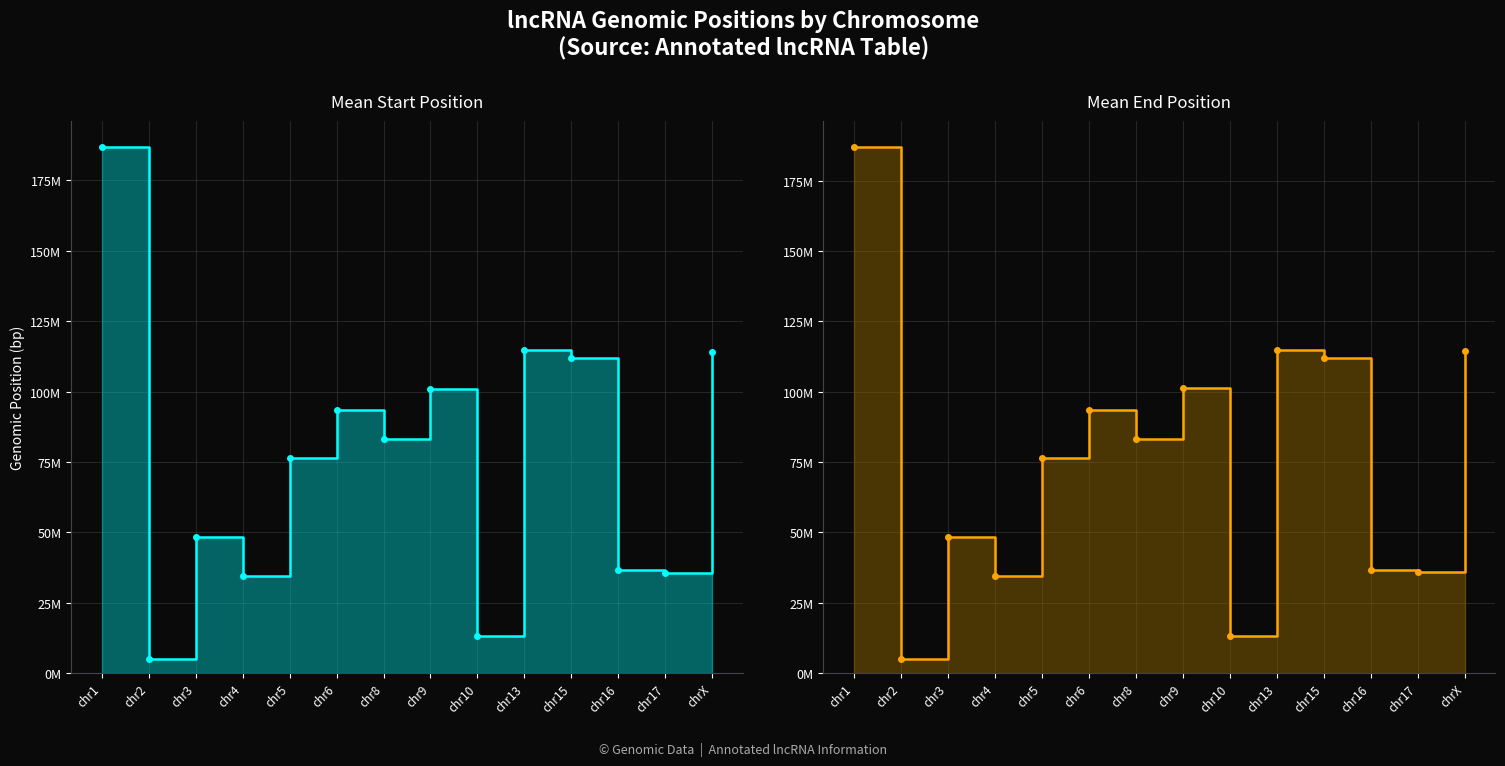

What is the difference between the second highest and second lowest values in the Mean Start Position series?

101822519